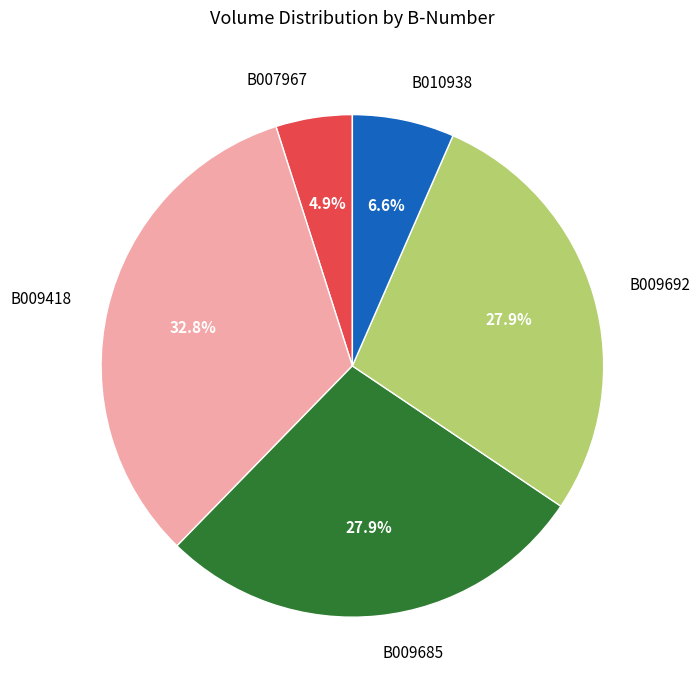

To the nearest percent, what portion does B009685 represent?

28%